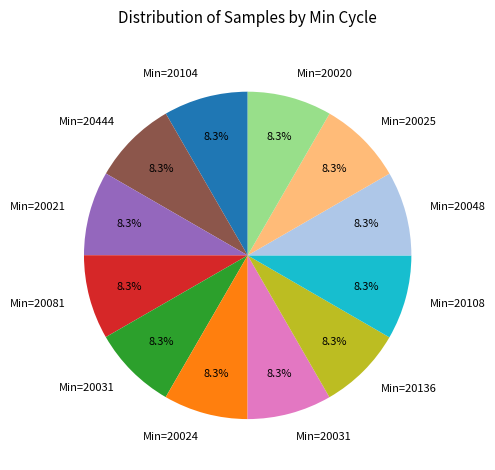

Is there a majority slice in this chart?

No